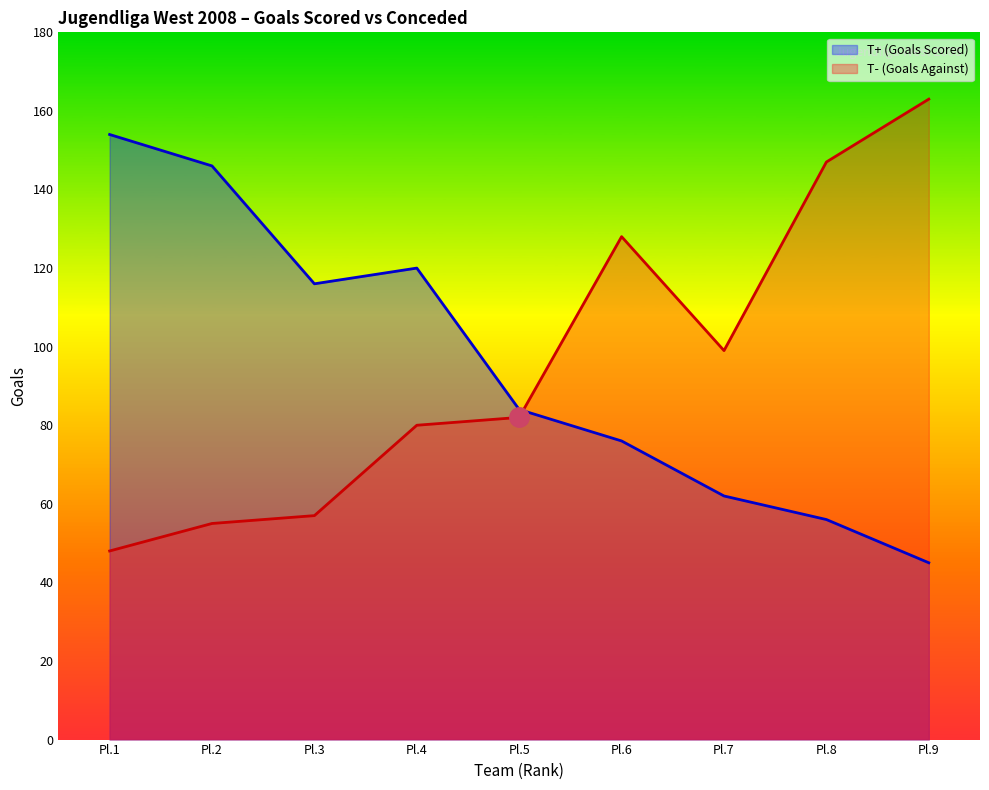

How many values in the T- (Goals Against) series are below 82?

4